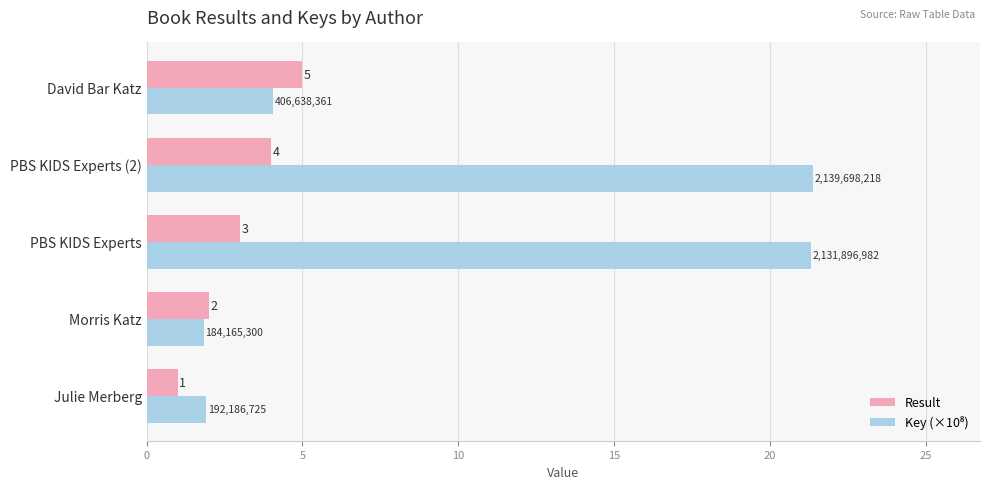

The value of Result at David Bar Katz is 2.8. True or false?

False